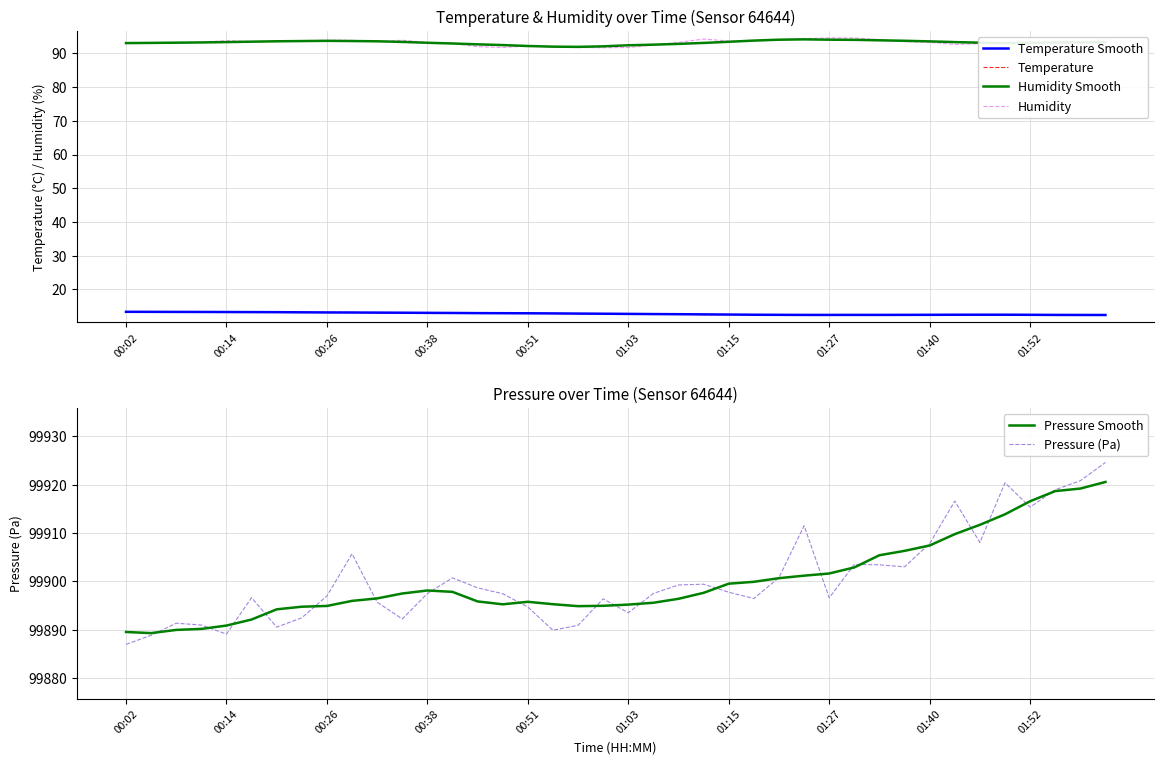

How many interior local valleys does the Humidity Smooth series have?

2